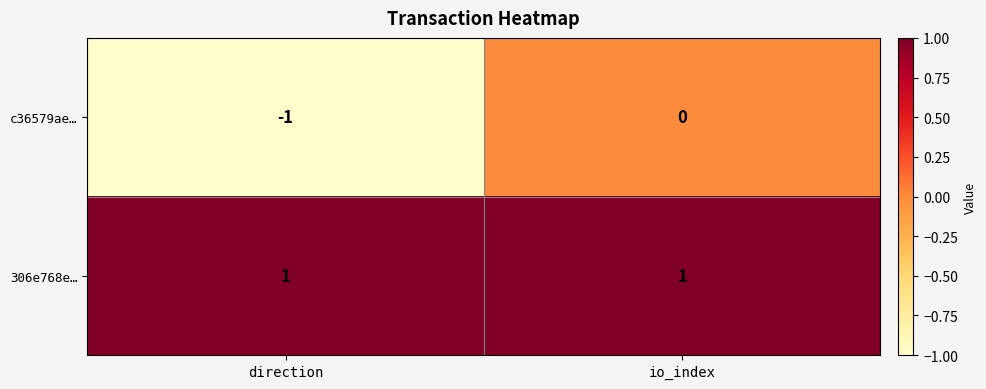

Reading left to right, what are all the values shown in this chart?

c36579ae…: -1	0
306e768e…: 1	1